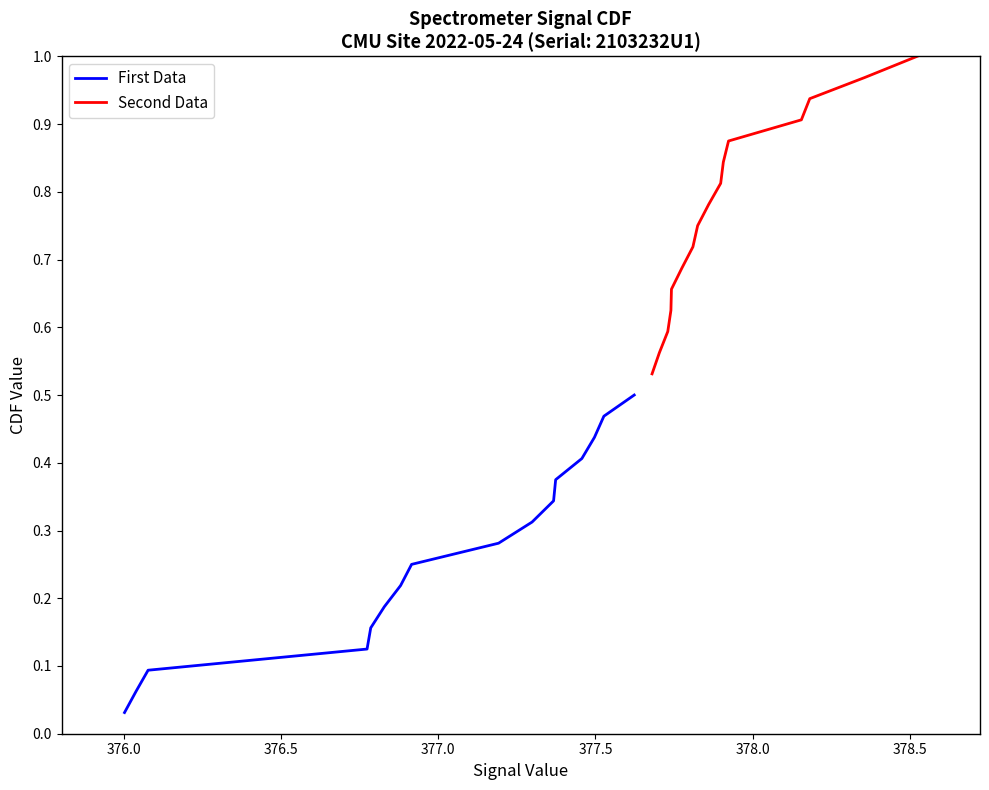

Which series has the largest range (max minus min)?

First Data